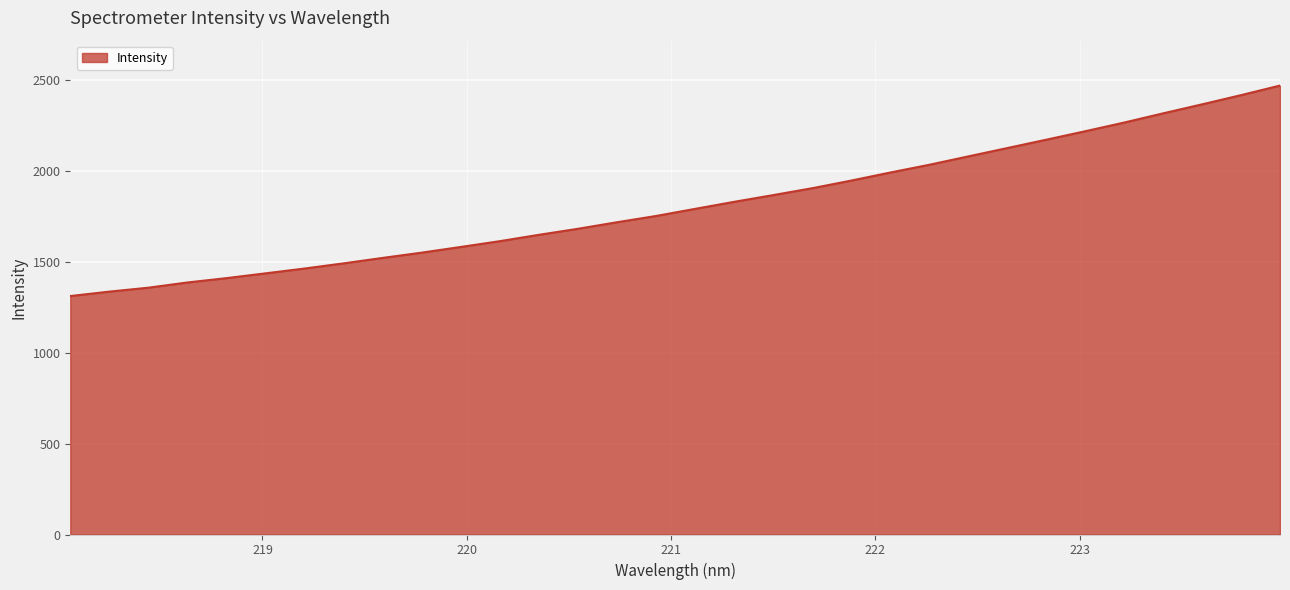

What is the maximum value shown in the chart?

2470.4